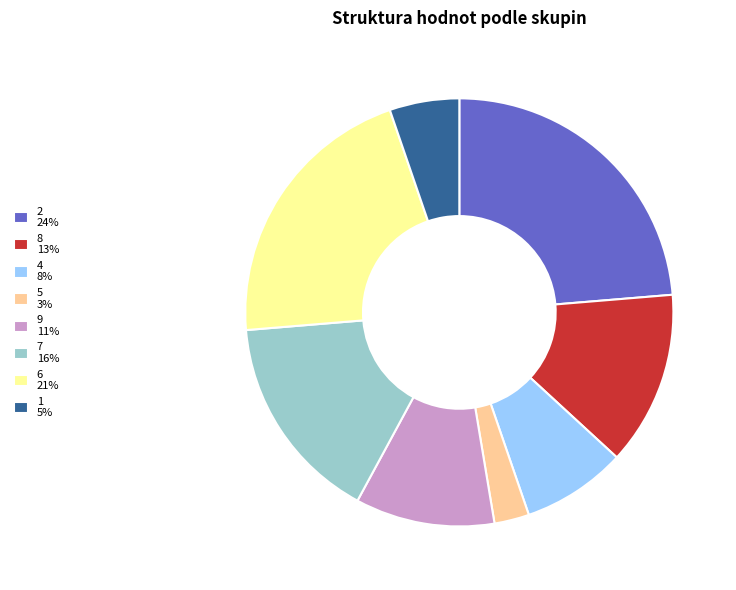

Do 1 5% and 4 8% together represent more than half of the pie?

No